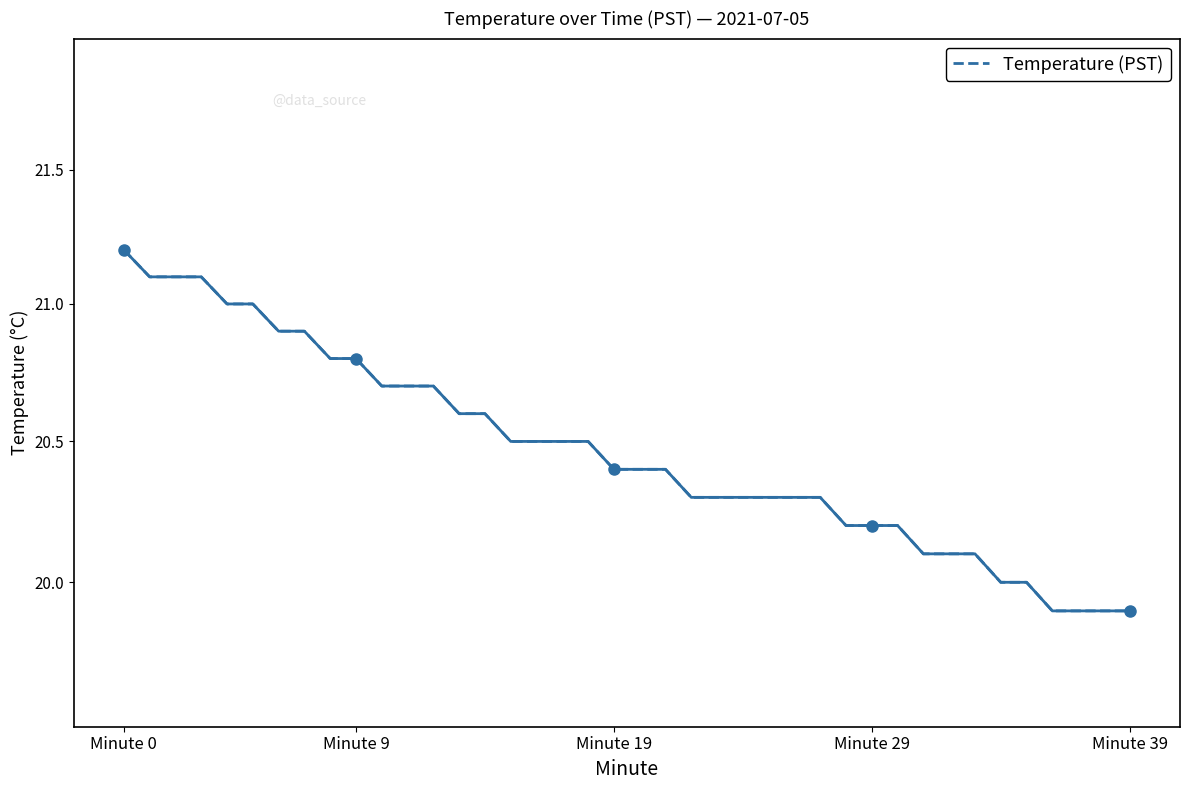

At which label does the data first exceed 20?

Minute 0